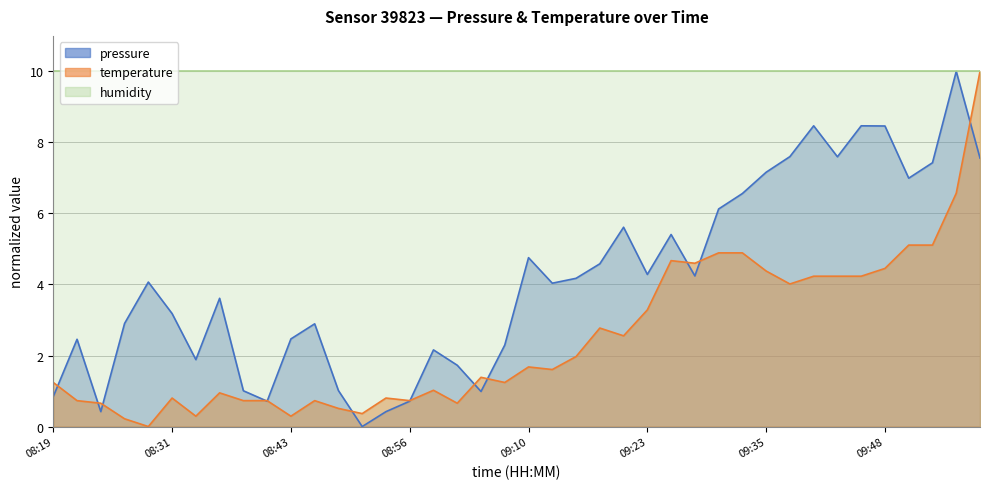

List the labels in order of temperature value, smallest first.

08:29, 08:26, 08:34, 08:43, 08:51, 08:48, 08:24, 09:00, 08:22, 08:39, 08:41, 08:46, 08:56, 08:31, 08:53, 08:36, 08:58, 08:19, 09:08, 09:06, 09:13, 09:10, 09:15, 09:20, 09:18, 09:23, 09:37, 09:40, 09:43, 09:45, 09:35, 09:48, 09:28, 09:25, 09:30, 09:33, 09:50, 09:53, 09:56, 09:58